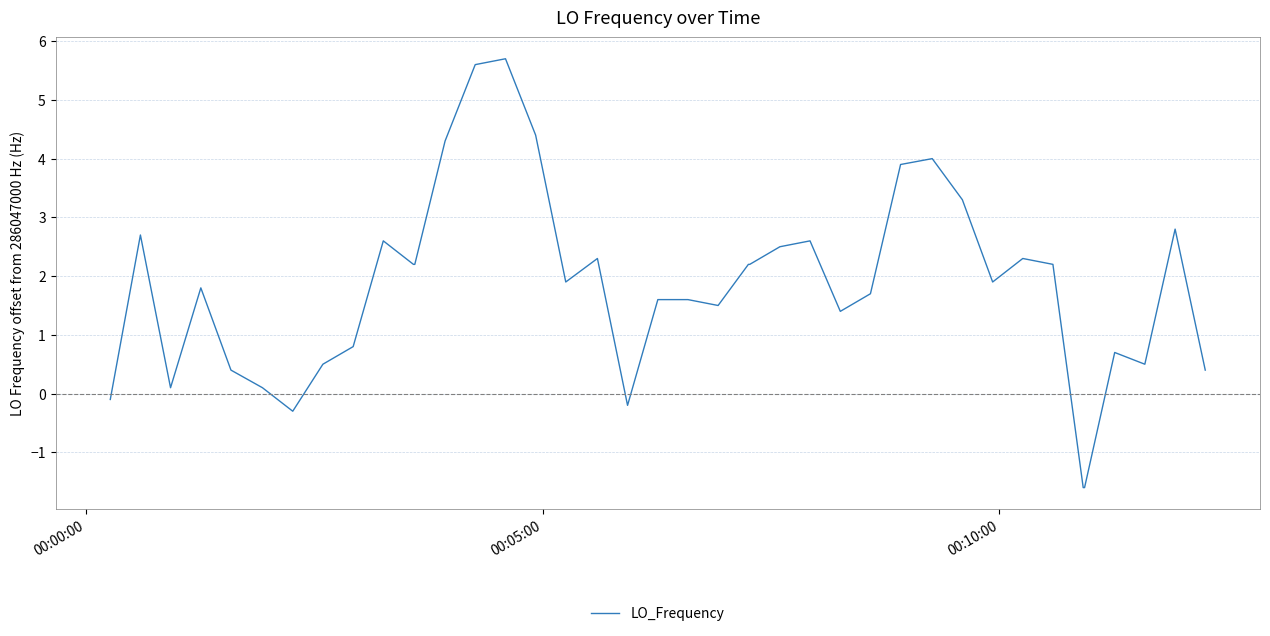

What is the smallest value displayed?

-1.6